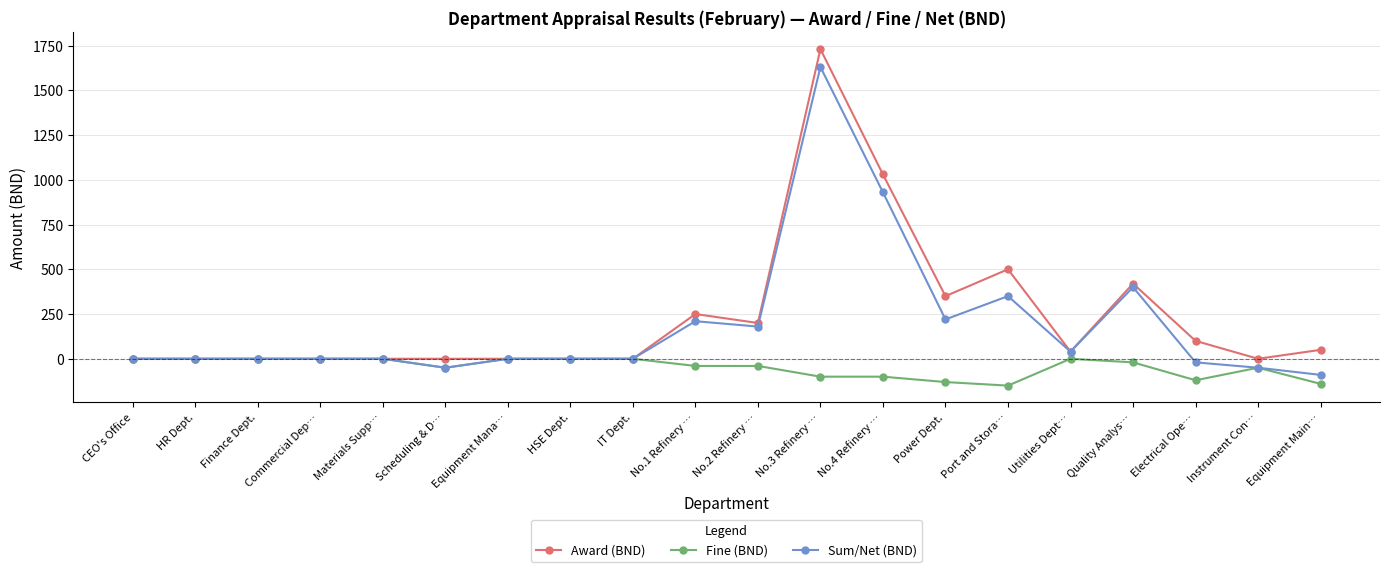

Reading right to left, extract all data points from this chart.

Award (BND): 50	0	100	420	40	500	350	1030	1730	200	250	0	0	0	0	0	0	0	0	0
Fine (BND): -140	-50	-120	-20	0	-150	-130	-100	-100	-40	-40	0	0	0	-50	0	0	0	0	0
Sum/Net (BND): -90	-50	-20	400	40	350	220	930	1630	180	210	0	0	0	-50	0	0	0	0	0